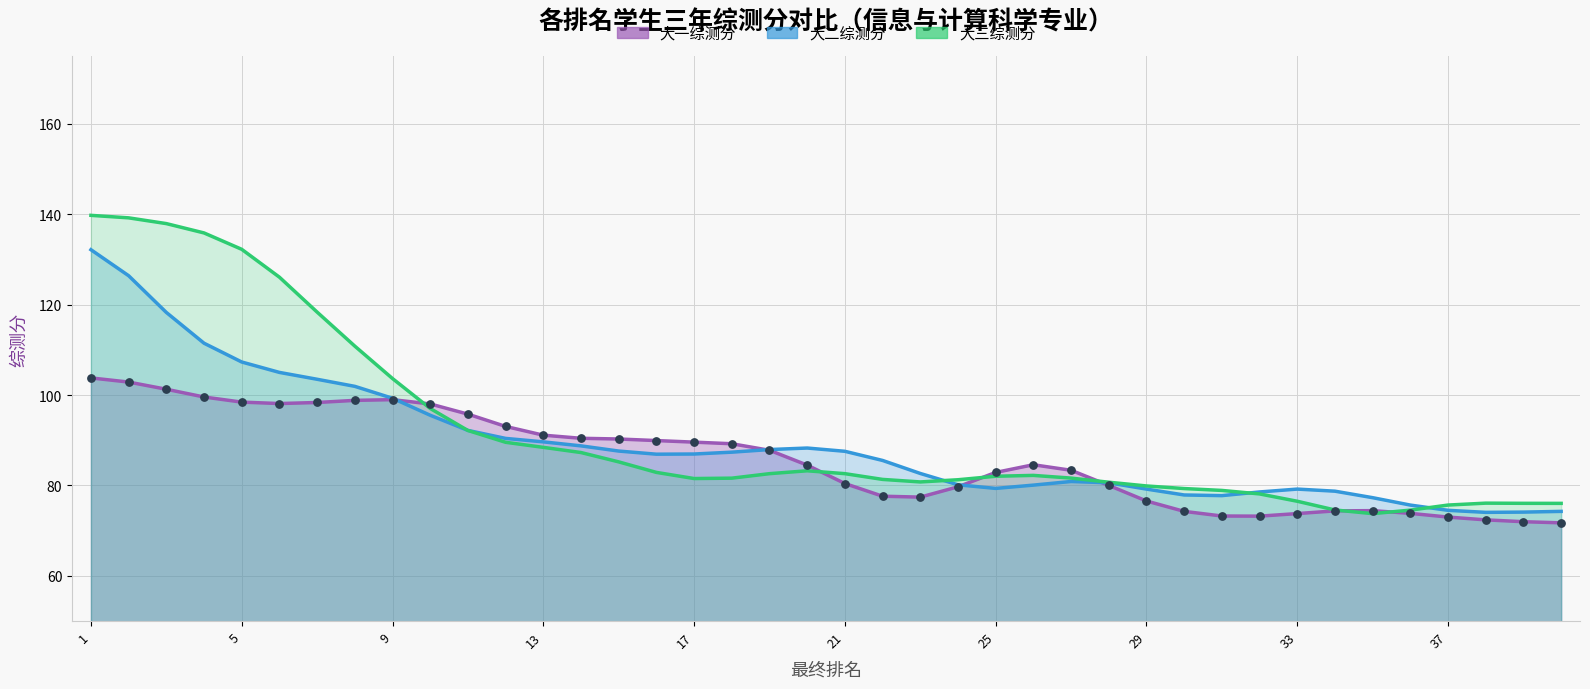

Which series has the largest Y range (max minus min)?

大三综测分（折线）